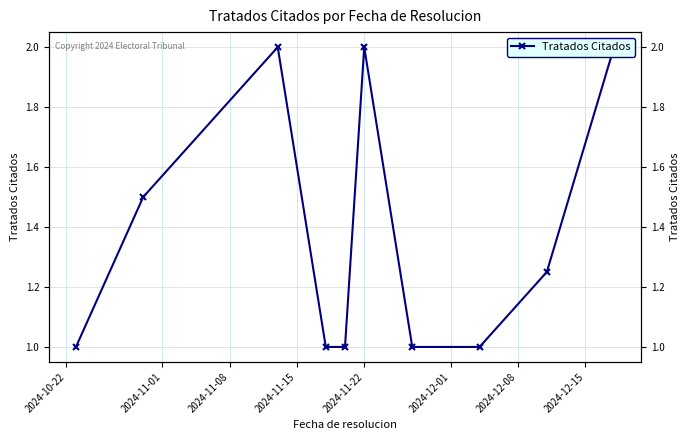

Count the number of data series in this chart.

1